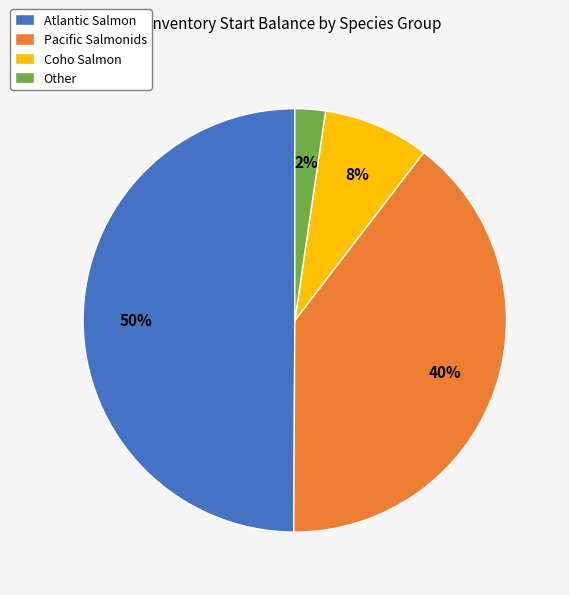

Which slice is the largest?

Atlantic Salmon